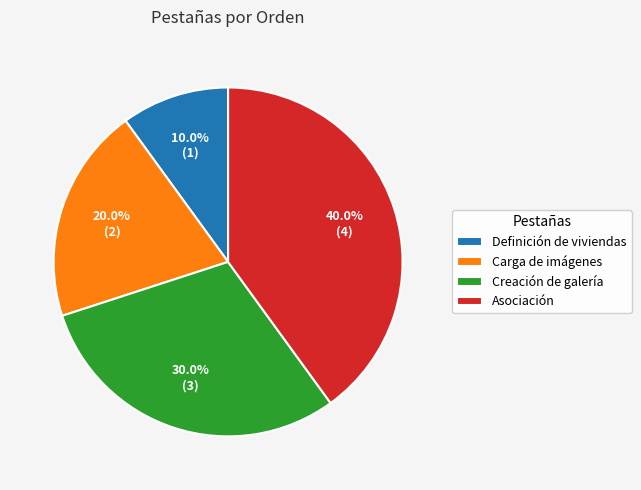

Is it true that Definición de viviendas is 10% of the pie?

True